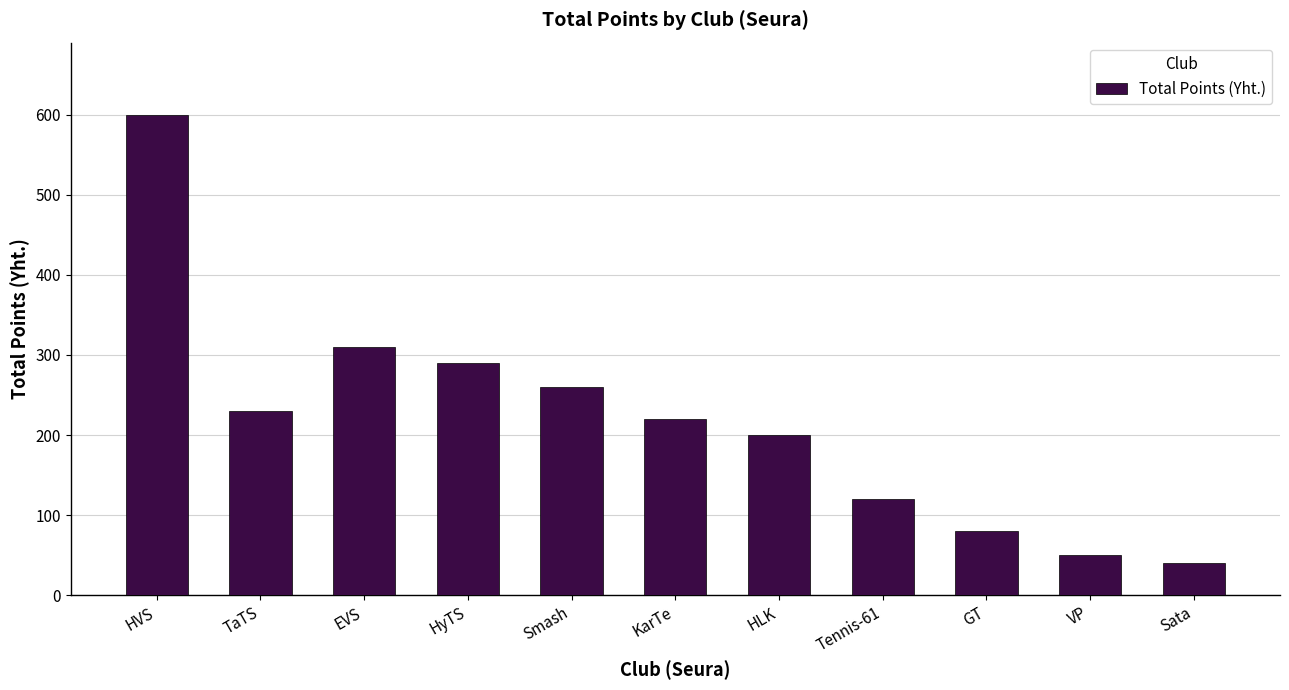

What position from the left is Sata?

11